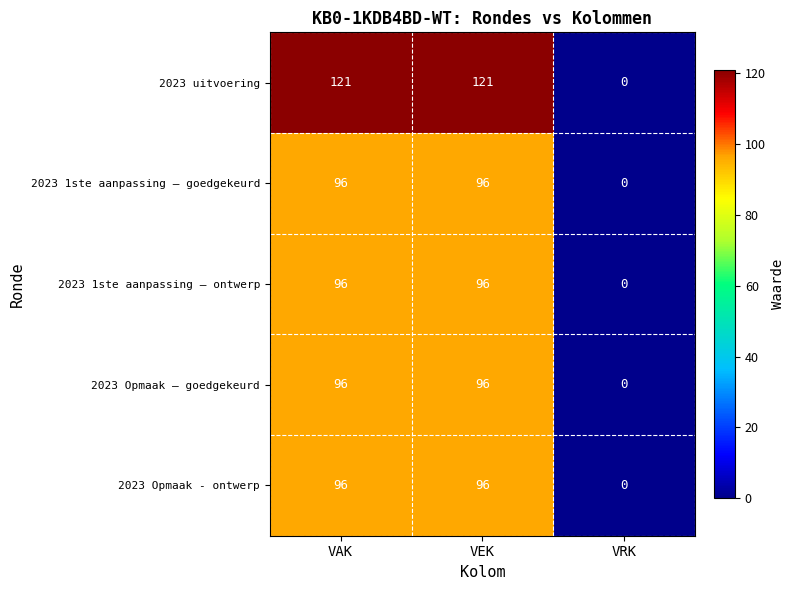

What is the spread (max minus min) of values at VAK?

25